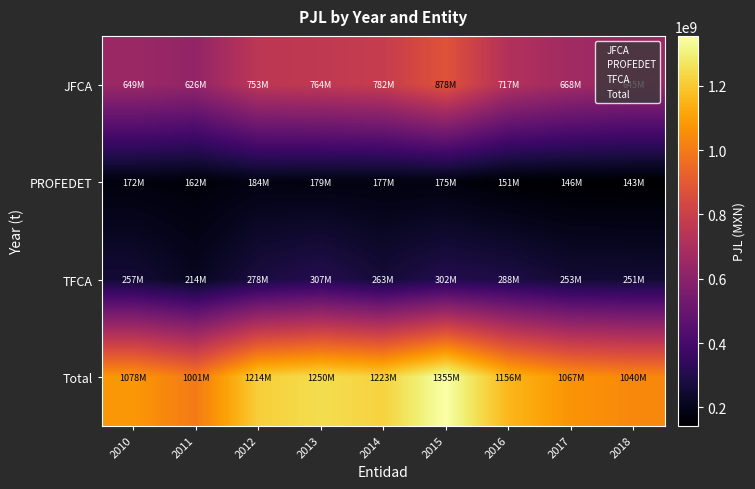

Between 2010 and 2017, which is larger?

2017